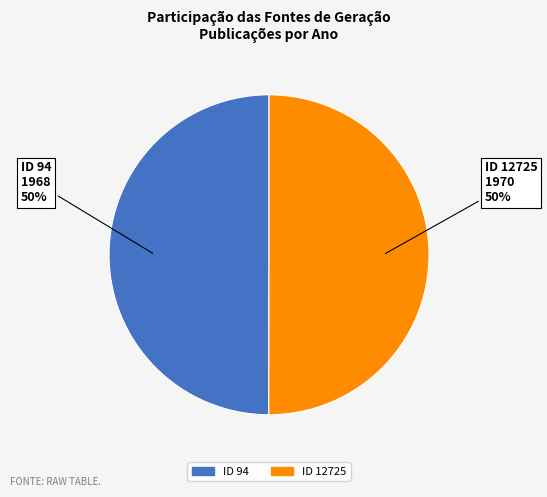

To the nearest percent, what is the average slice percentage?

50%